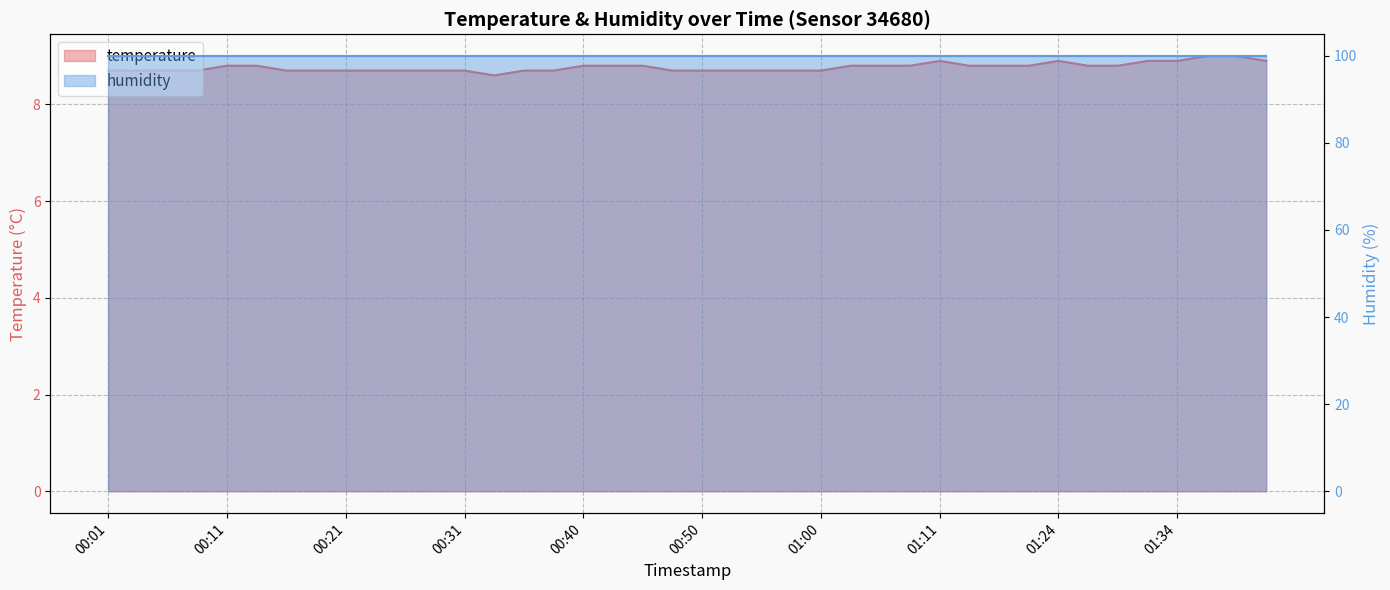

What is the ratio of the value at 00:33 to the value at 00:06?

1.0